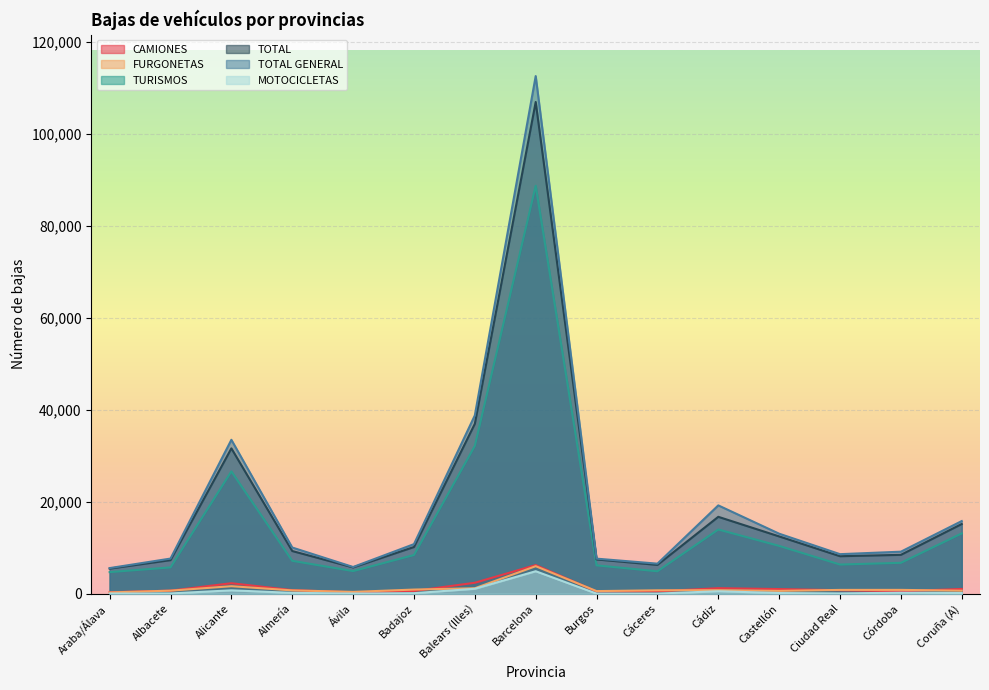

Which series changed the most between Cáceres and Córdoba?

TOTAL GENERAL